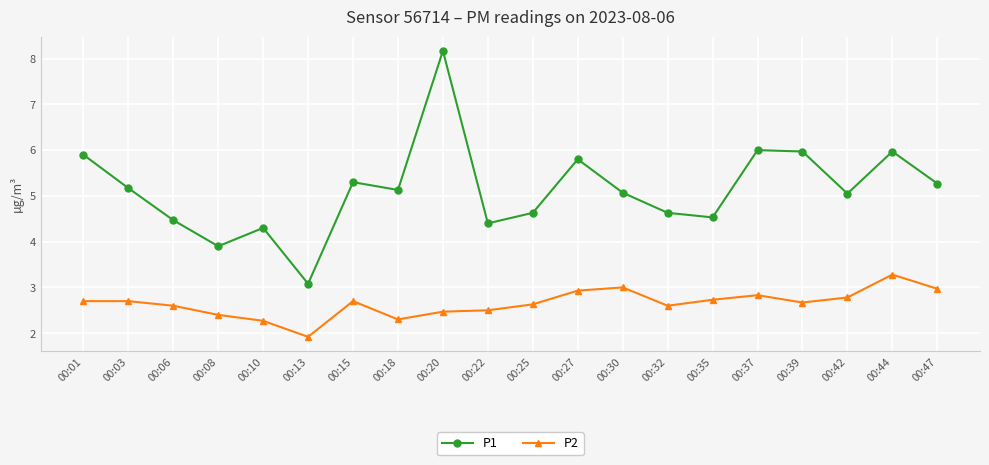

Where does the P2 series first go above 2?

00:01